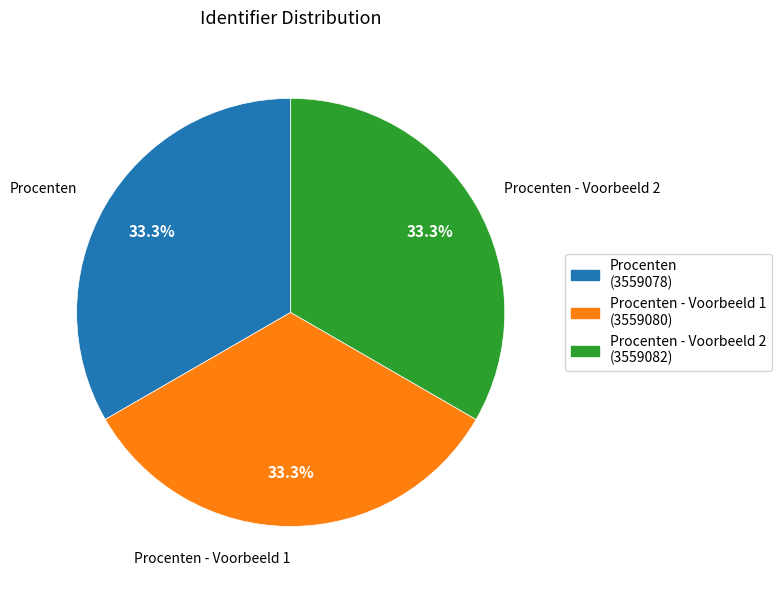

True or false: Procenten - Voorbeeld 1 accounts for 33% of the total.

True